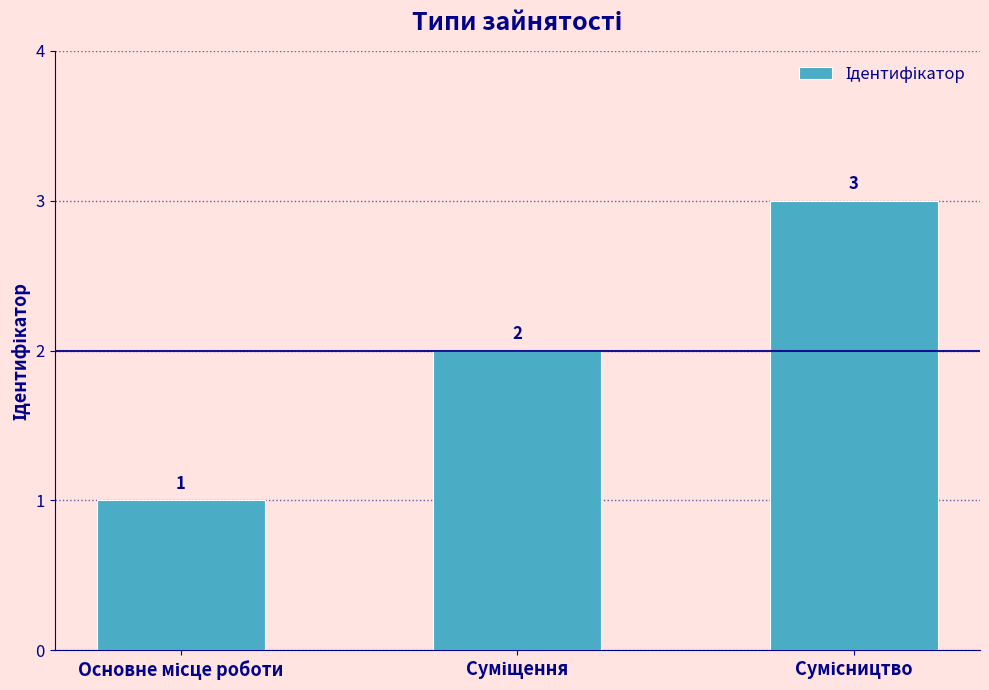

What is the smallest value displayed?

1